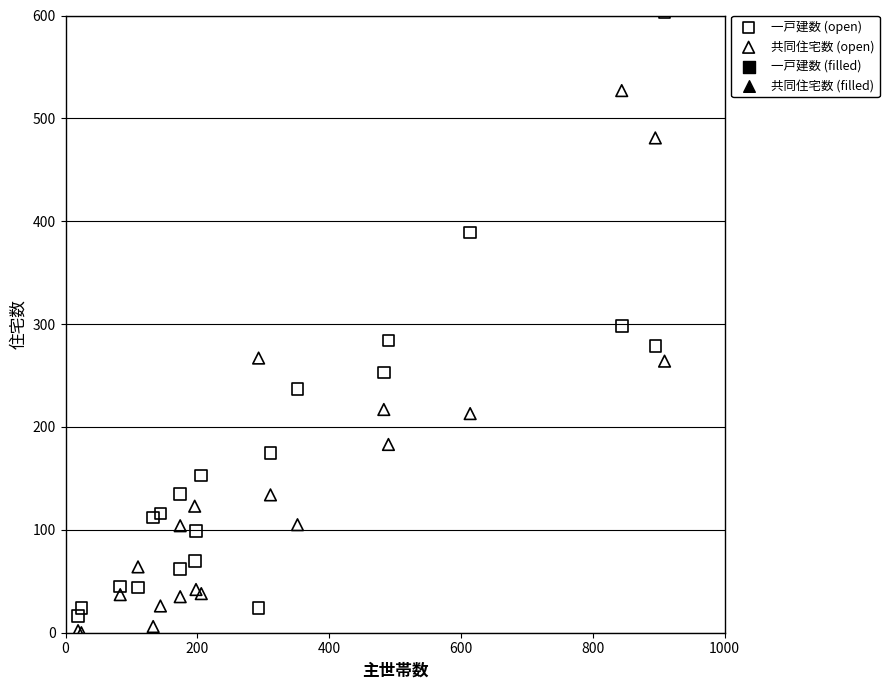

What is the X range (max minus min) for the scatter plot?

890